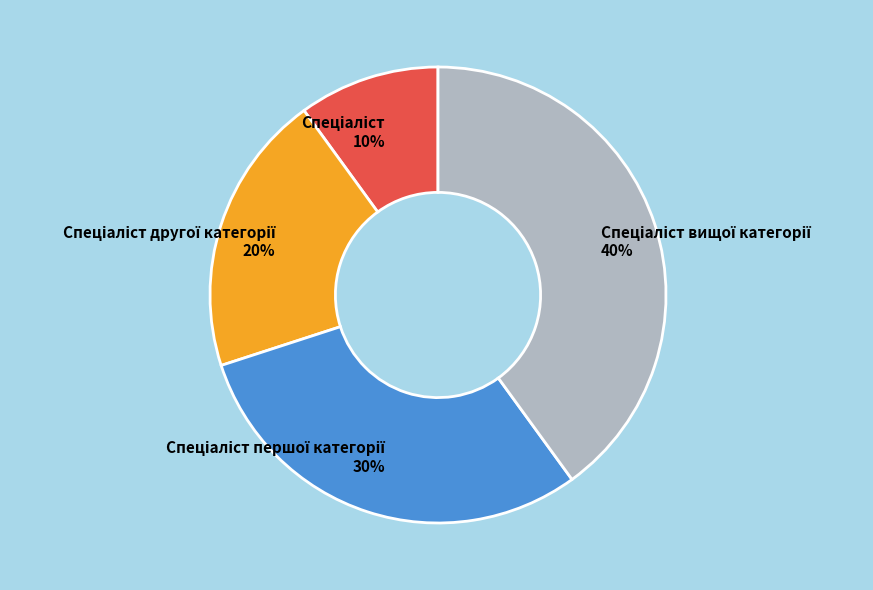

To the nearest percent, what is the average slice percentage?

25%